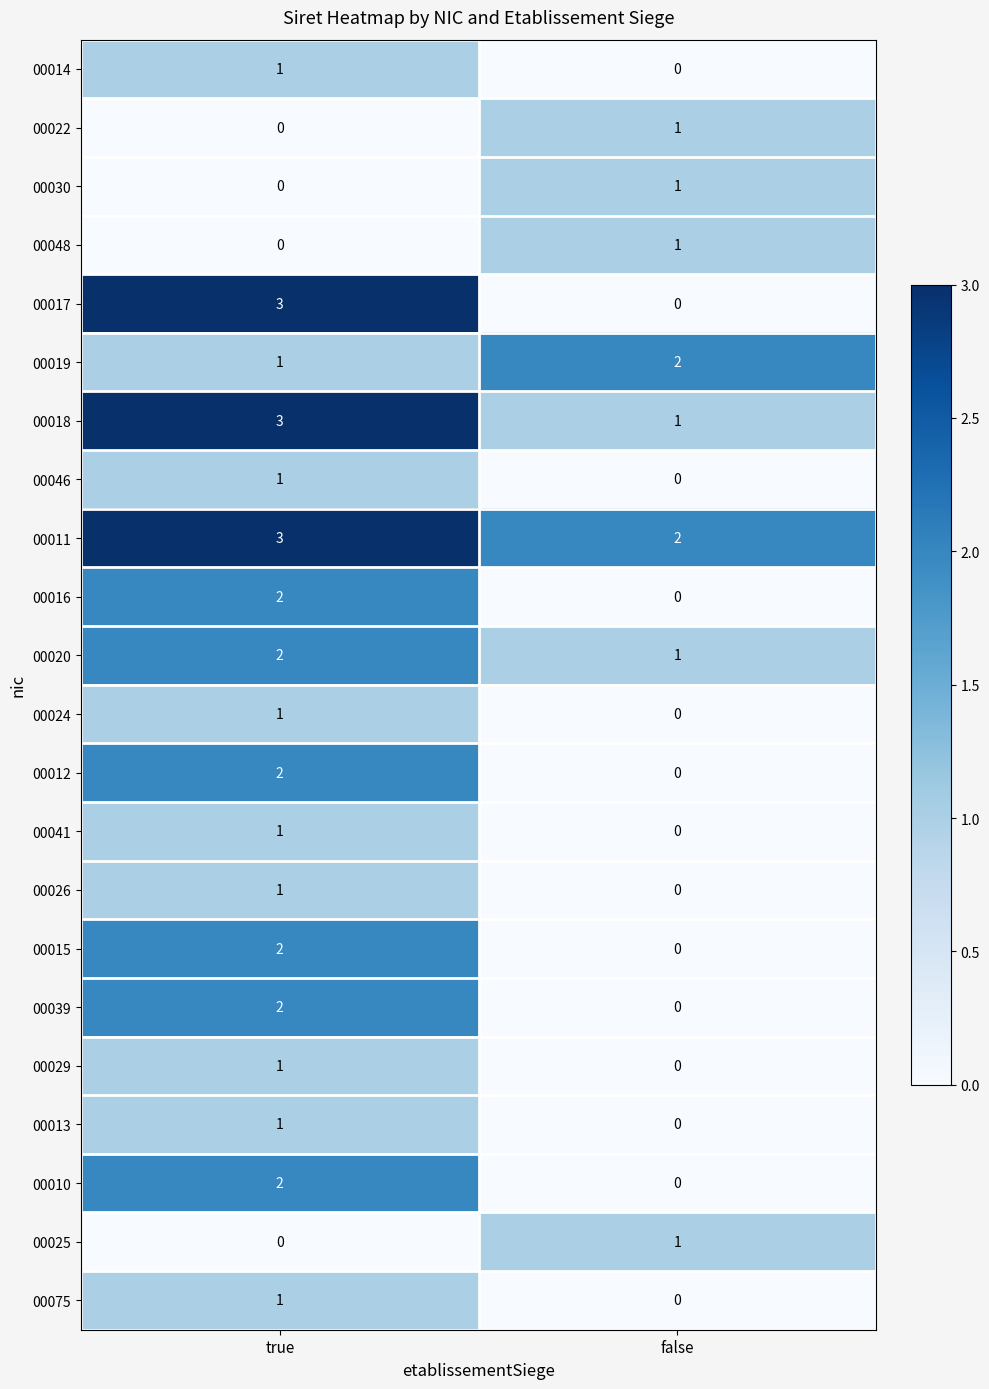

Which category has the lowest value in the 00020 series?

false